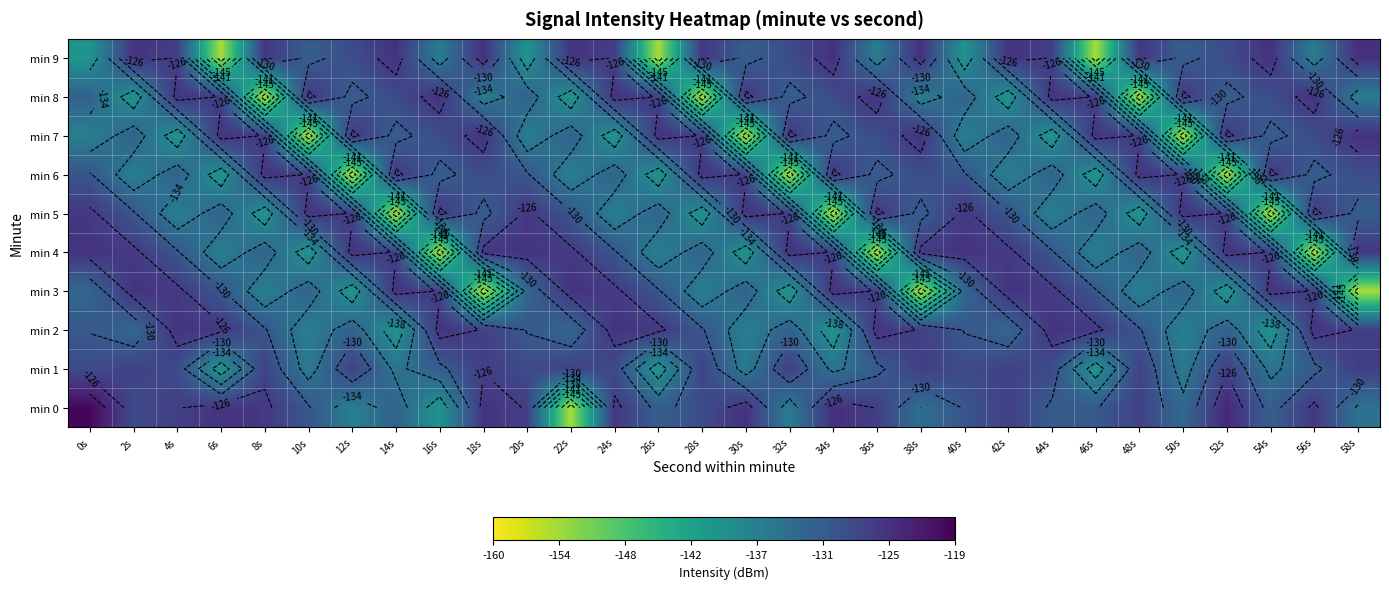

Rank the categories by min 2 value from highest to lowest.

4s, 24s, 44s, 16s, 36s, 56s, 6s, 26s, 46s, 18s, 38s, 58s, 8s, 28s, 48s, 0s, 20s, 40s, 12s, 32s, 52s, 2s, 22s, 42s, 10s, 30s, 50s, 14s, 34s, 54s